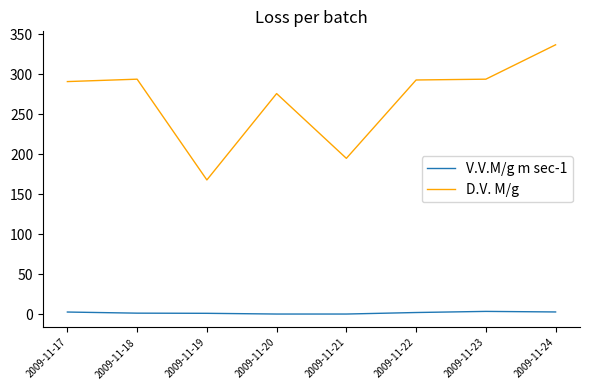

True or false: V.V.M/g m sec-1 and D.V. M/g intersect in this chart.

False